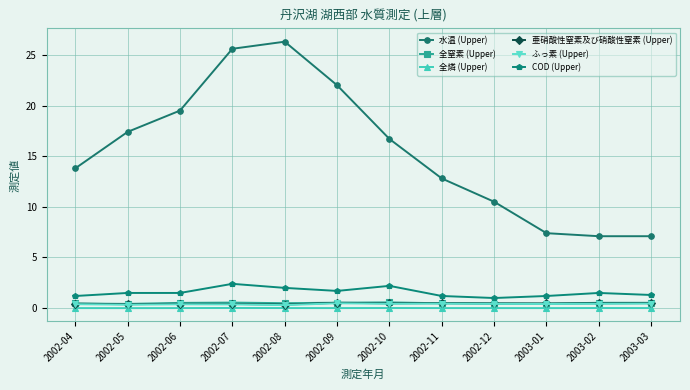

True or false: 全燐 (Upper) has more than 1 points higher than both neighbors.

True